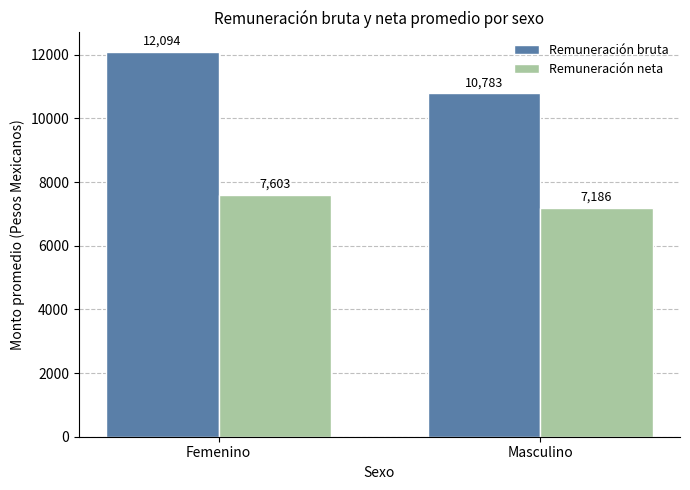

At which category is the sum across all series the highest?

Femenino